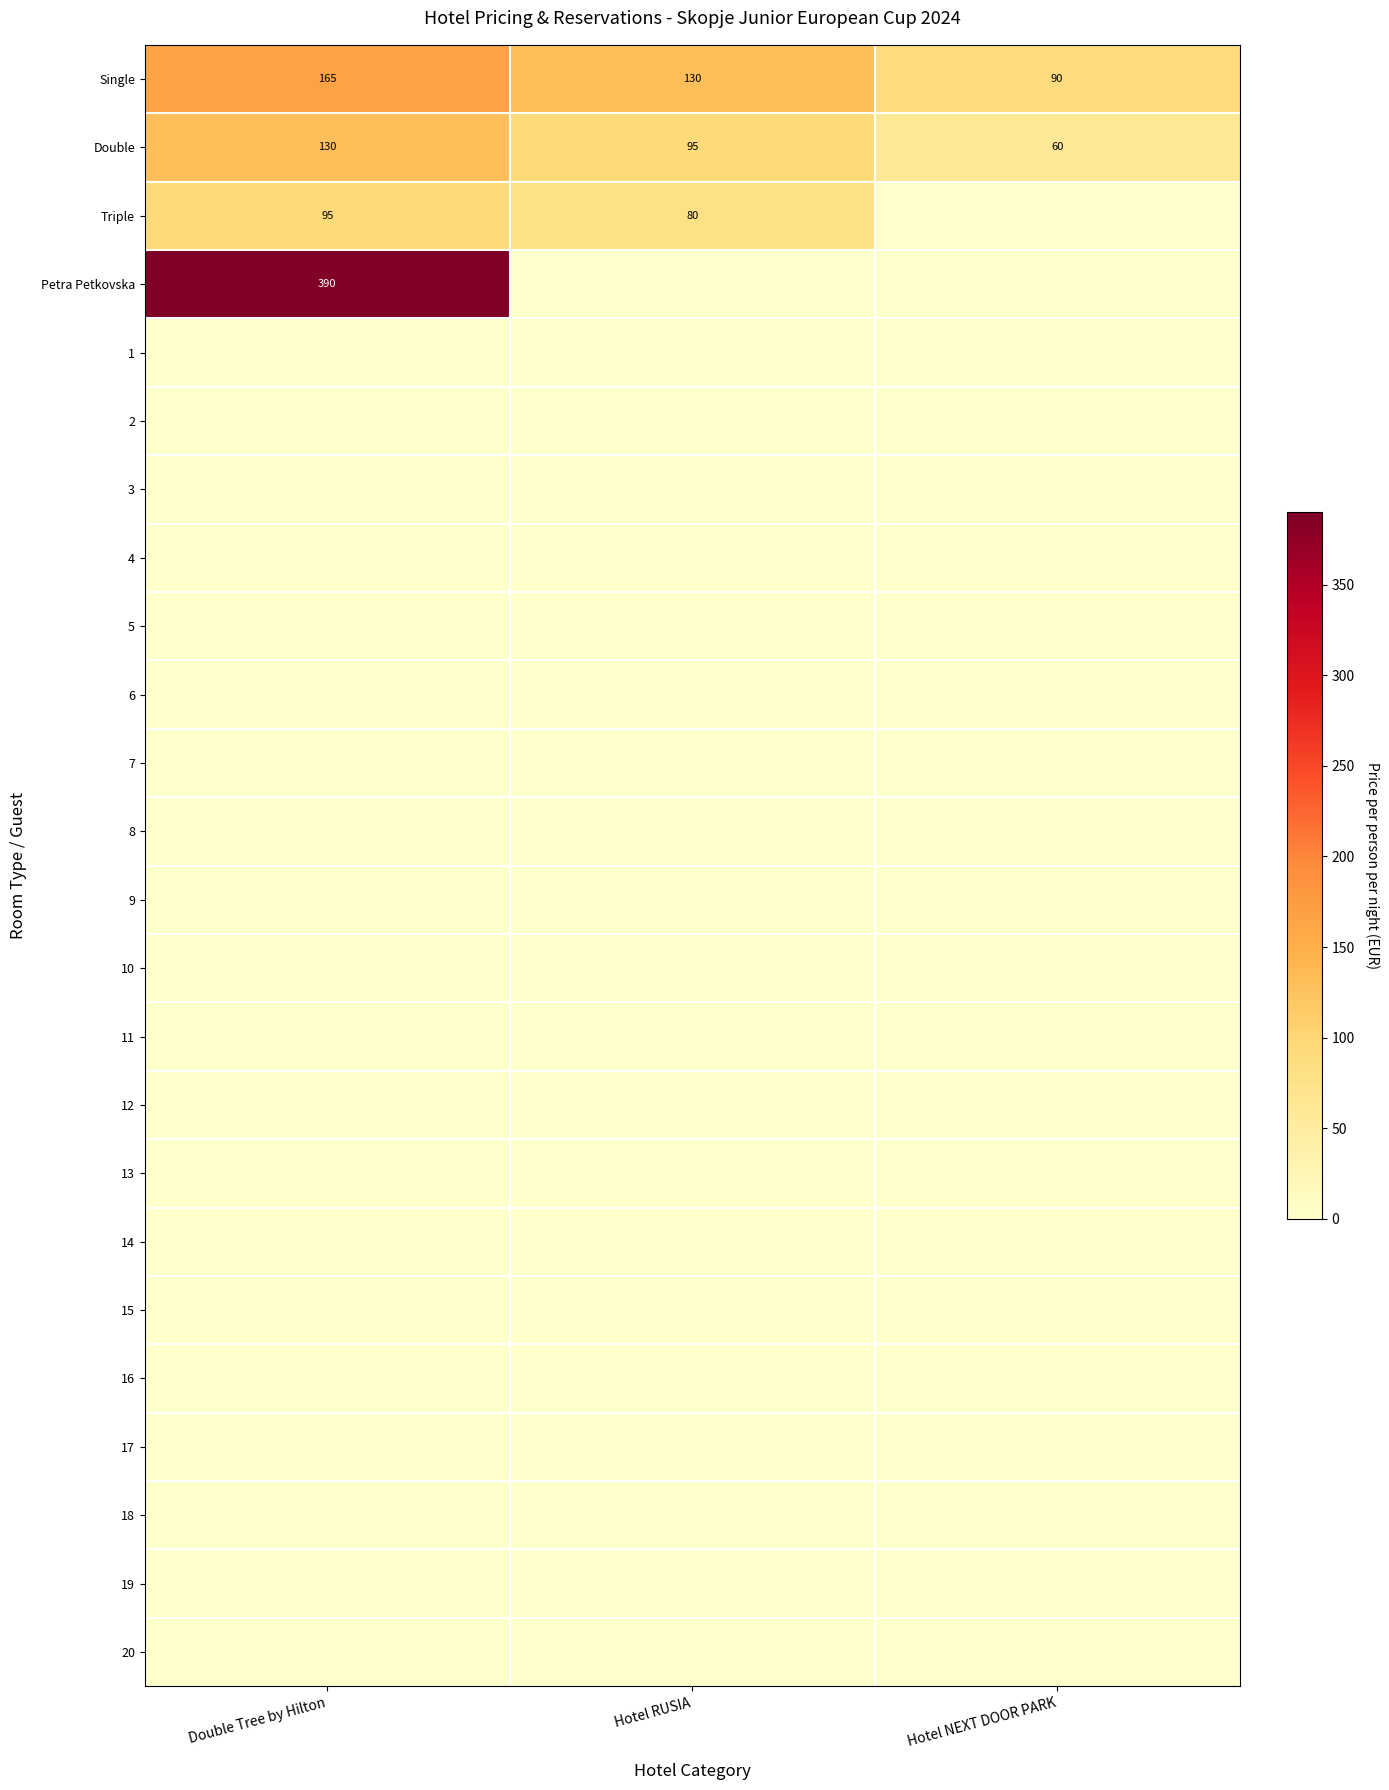

Count the Single values in the range 90 to 165.

3